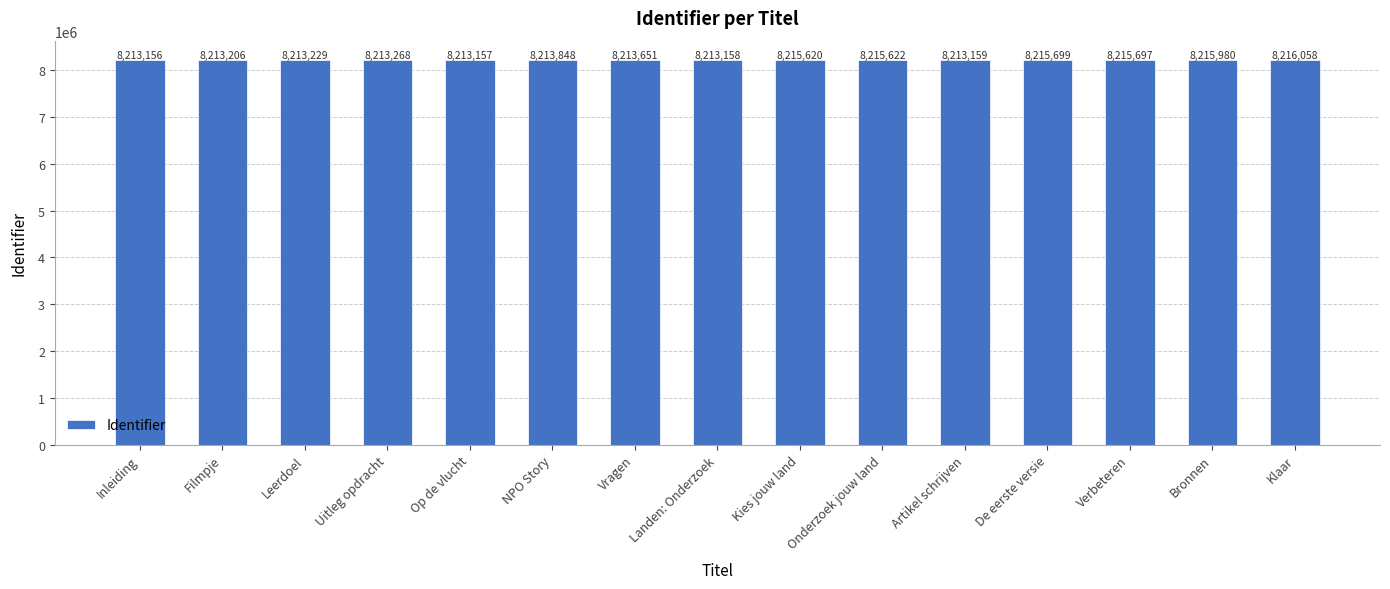

Reading right to left, extract all data points from this chart.

Klaar=8216058	Bronnen=8215980	Verbeteren=8215697	De eerste versie=8215699	Artikel schrijven=8213159	Onderzoek jouw land=8215622	Kies jouw land=8215620	Landen: Onderzoek=8213158	Vragen=8213651	NPO Story=8213848	Op de vlucht=8213157	Uitleg opdracht=8213268	Leerdoel=8213229	Filmpje=8213206	Inleiding=8213156